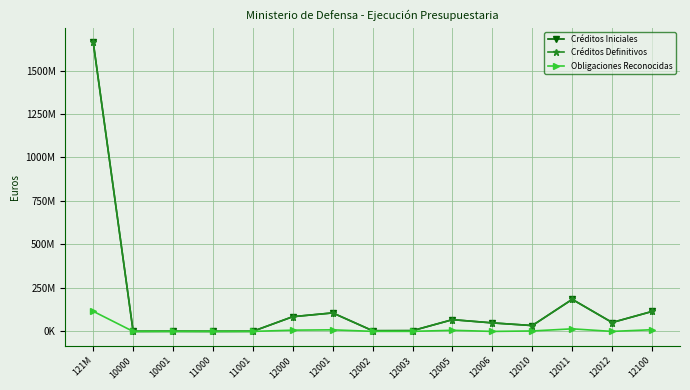

What is the average value of the Obligaciones Reconocidas series?

11126319.9